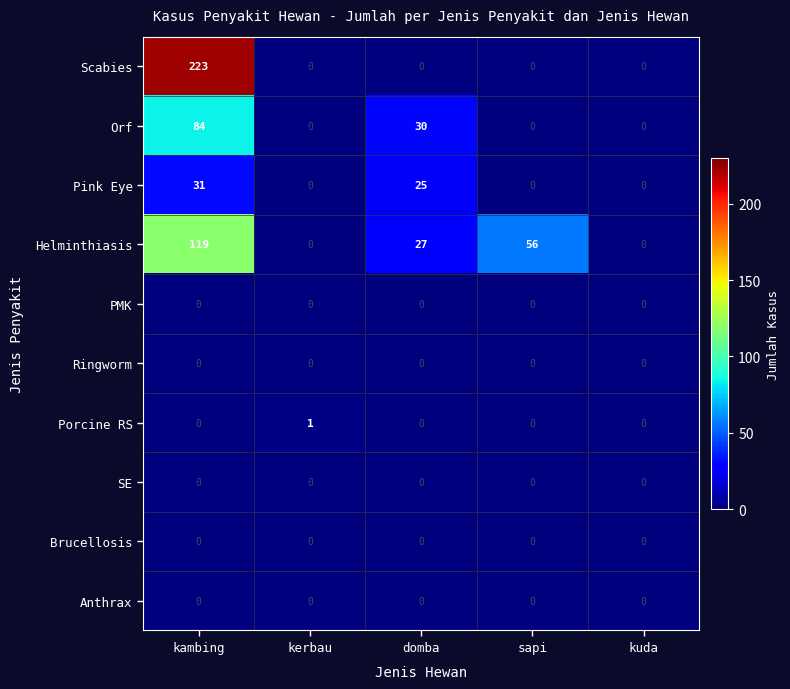

Which series has the widest spread of values?

Scabies